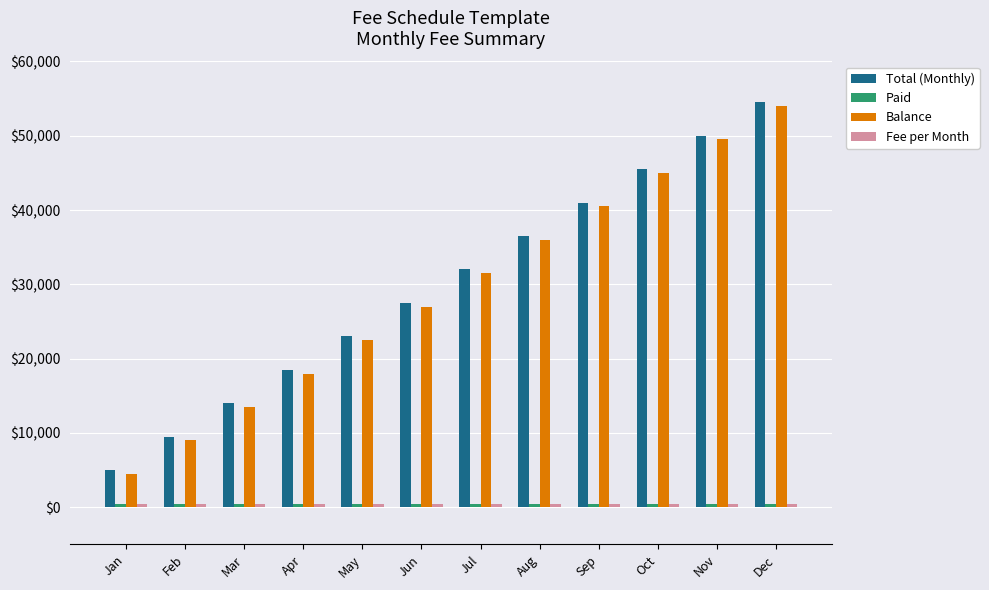

True or false: Total (Monthly) has a value of 5000 at Jan.

True